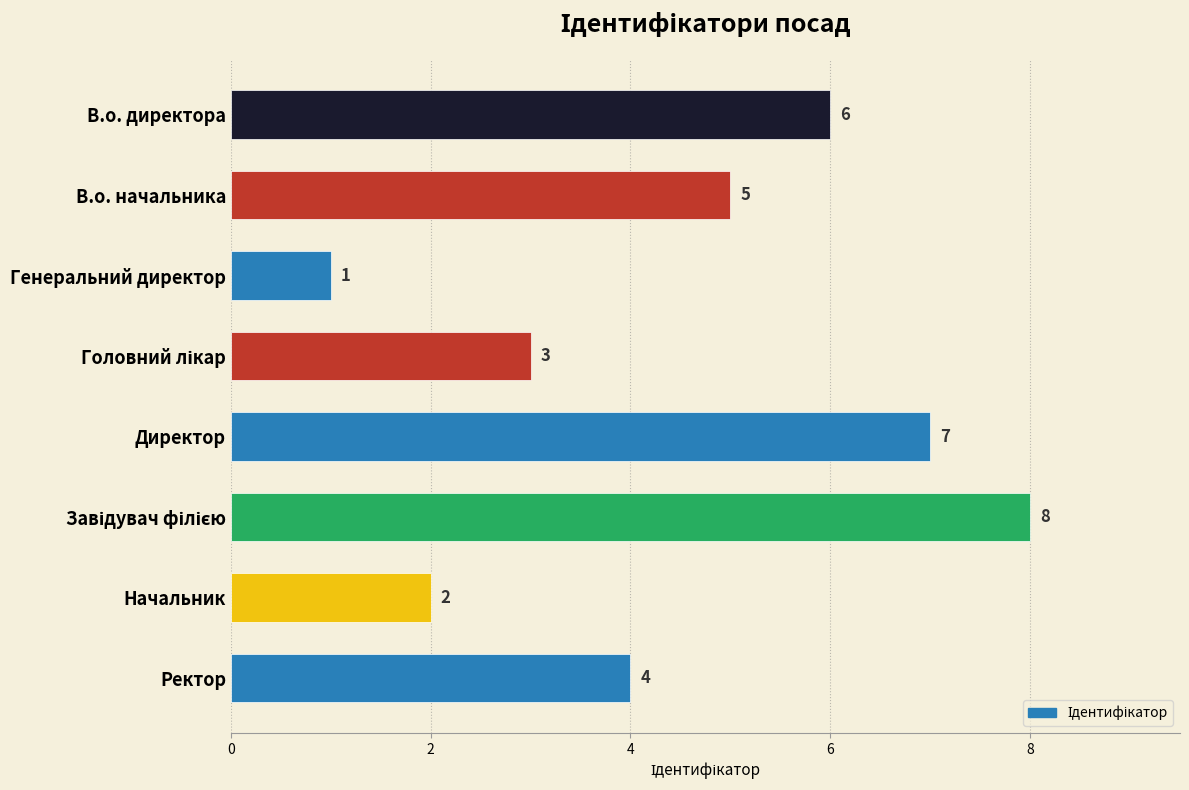

Which label corresponds to the smallest value in the chart?

Генеральний директор